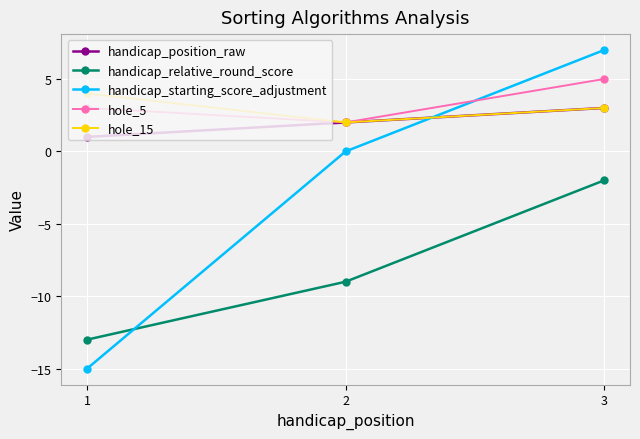

What is the value of the handicap_starting_score_adjustment point at the 1st from the left?

-15